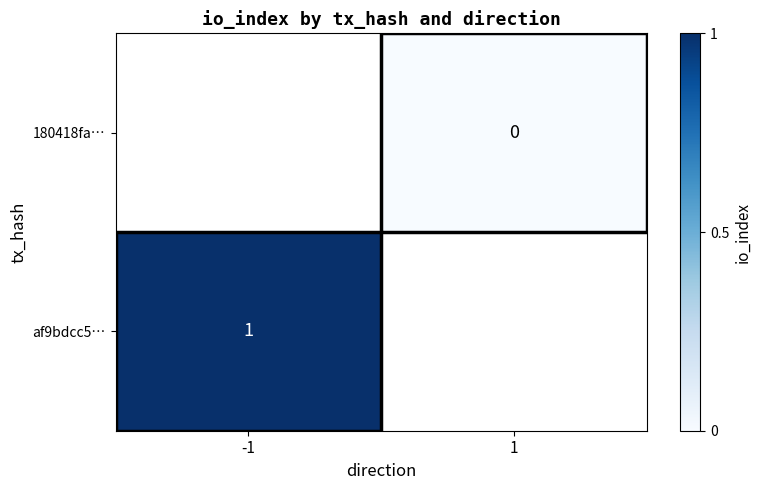

The value of af9bdcc5… at -1 is 2. True or false?

False